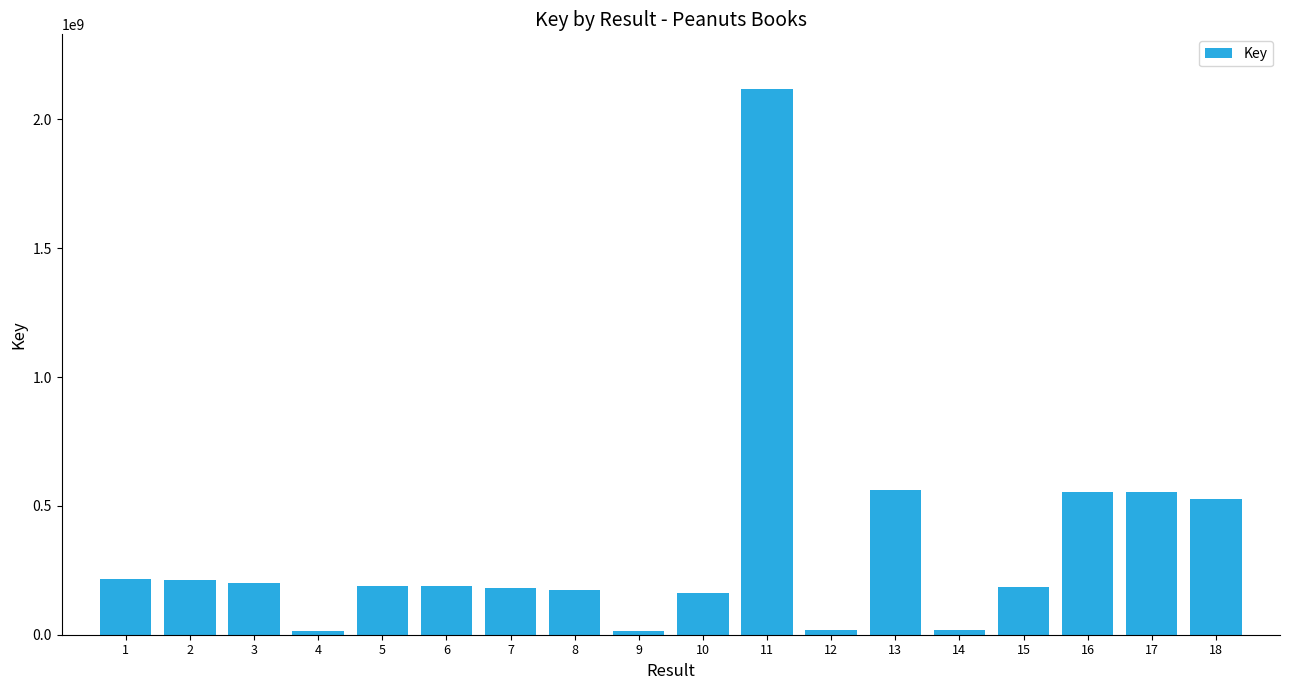

What is the sum of the values at 15 and 14?

201970703